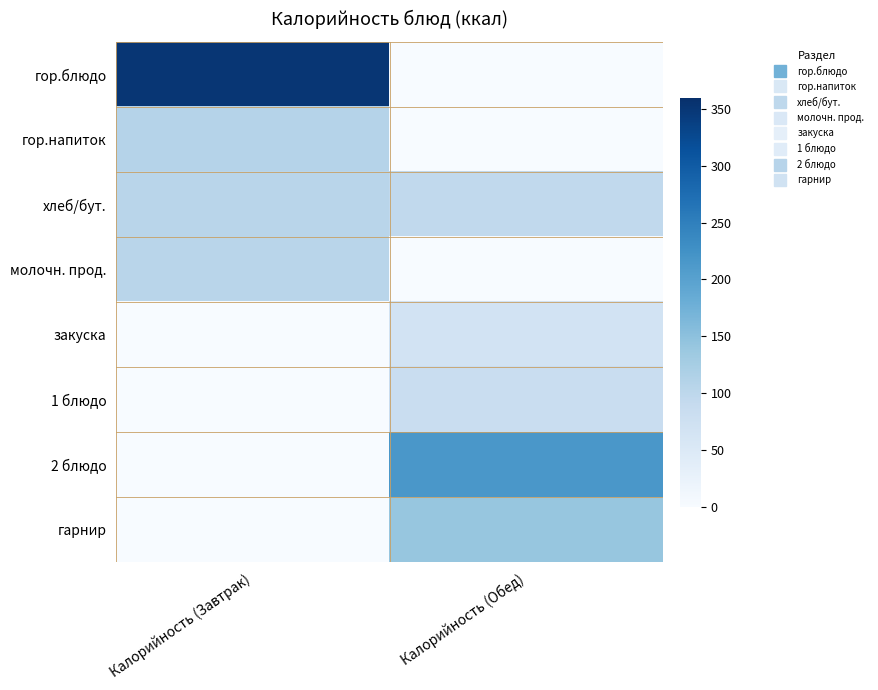

Which has a higher value, Калорийность (Завтрак) or Калорийность (Обед)?

Калорийность (Завтрак)